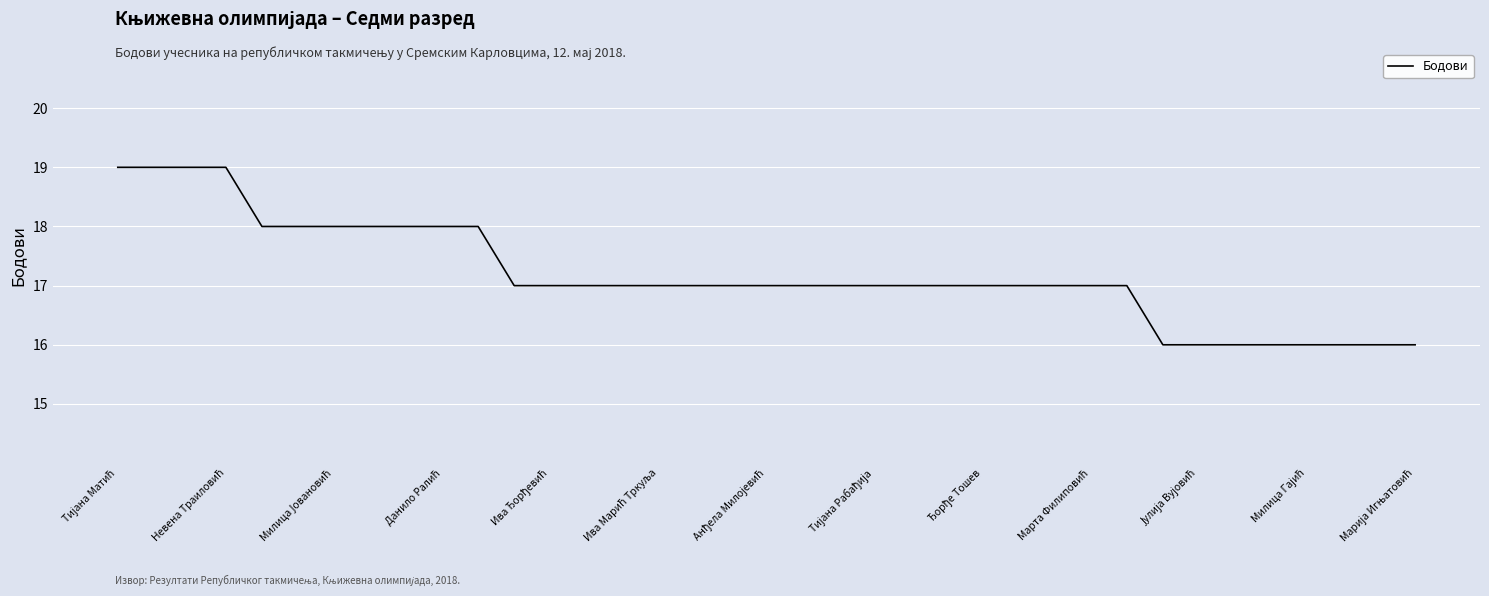

What is the smallest value displayed?

16